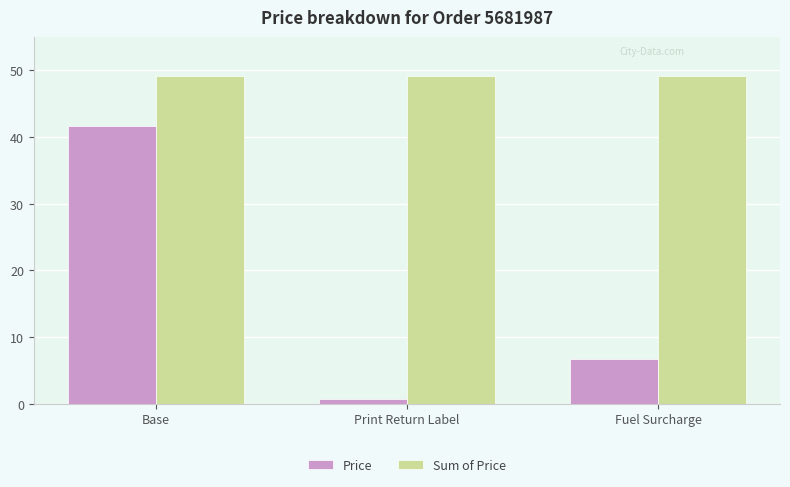

Rank the series by their average value, from lowest to highest.

Price, Sum of Price